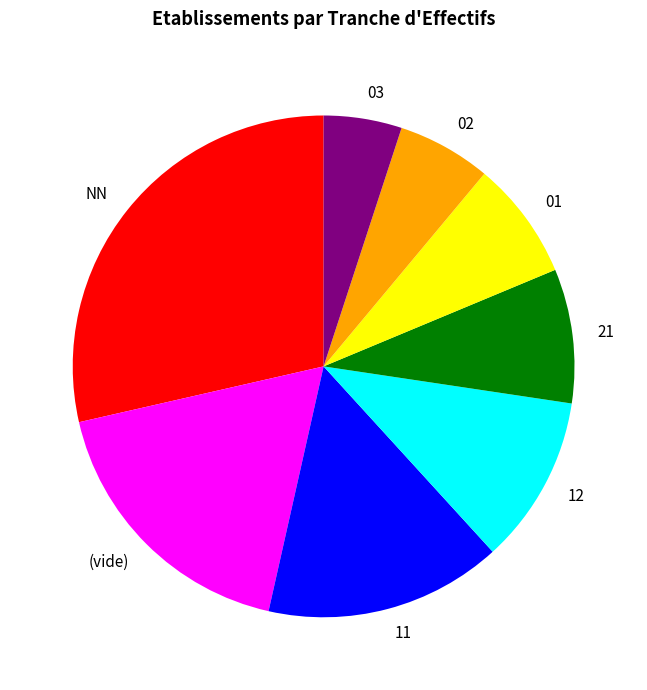

The 21 slice represents 21% of the pie. True or false?

False